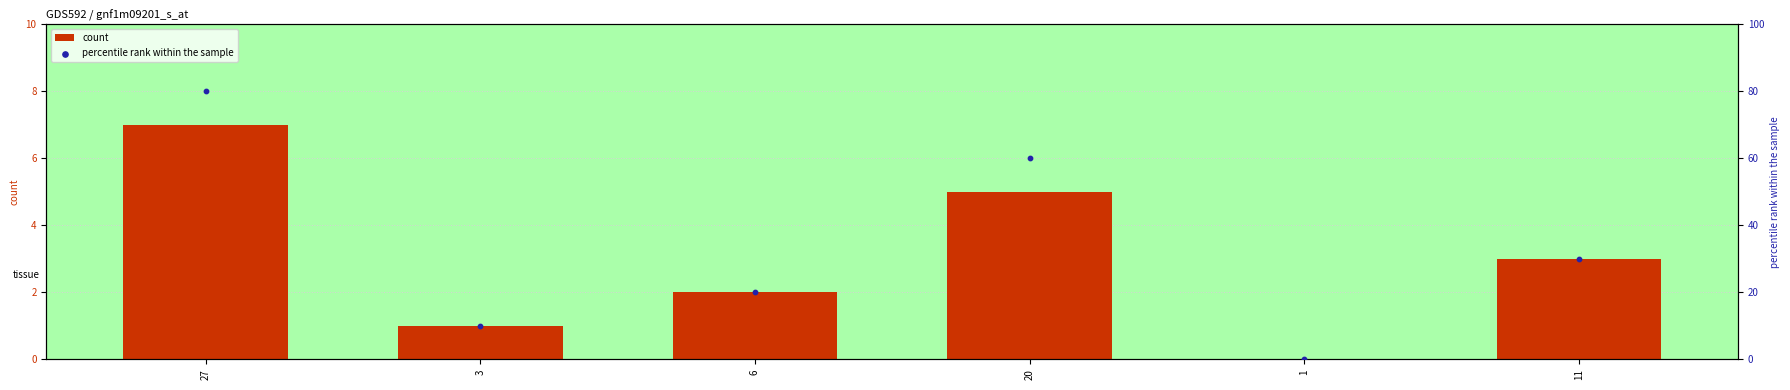

Which series has the widest spread of Y values?

percentile rank within the sample